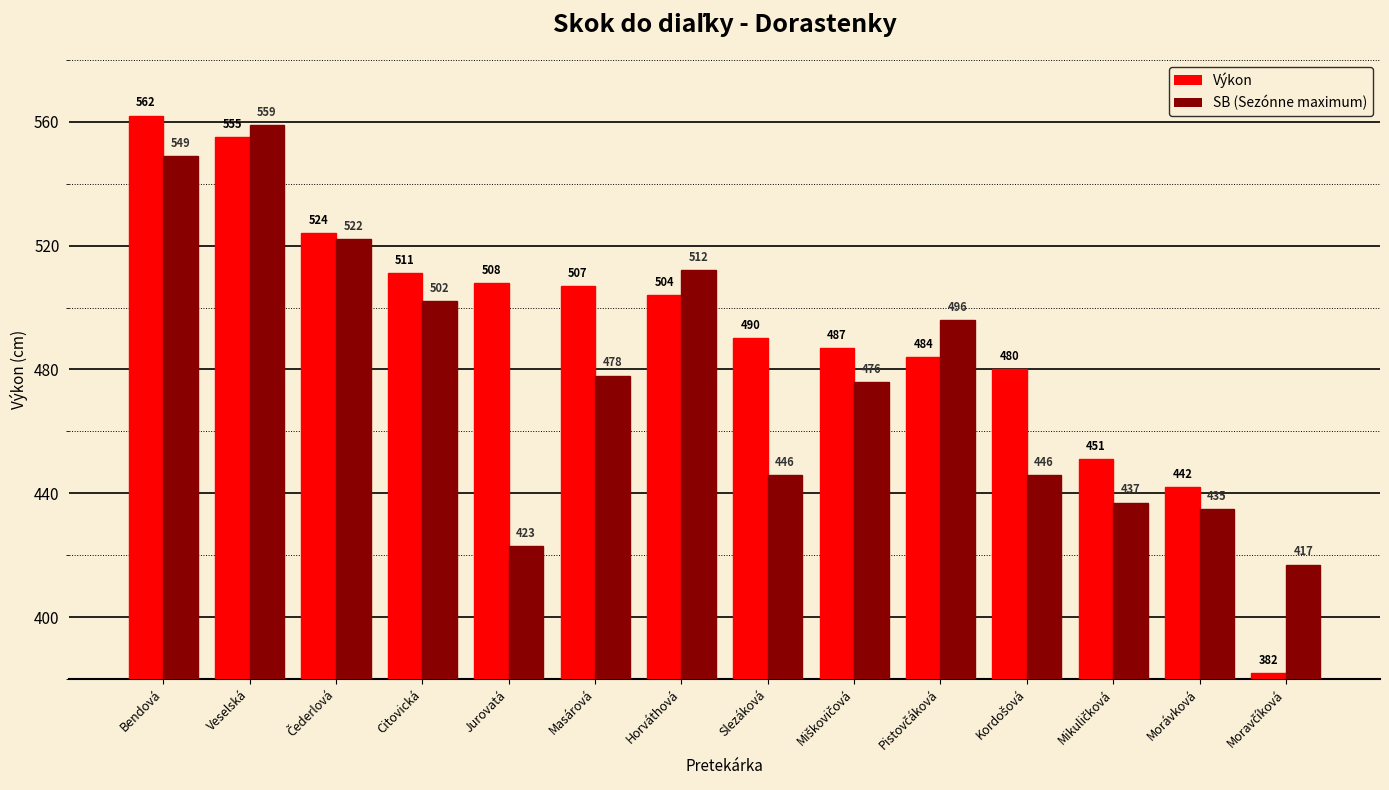

What is the label of the 7th bar from the left?

Horváthová